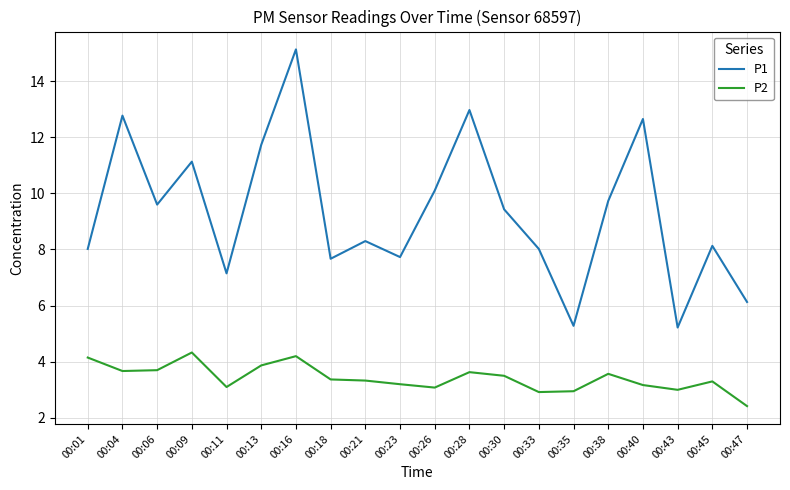

At which category is the sum across all series the highest?

00:16